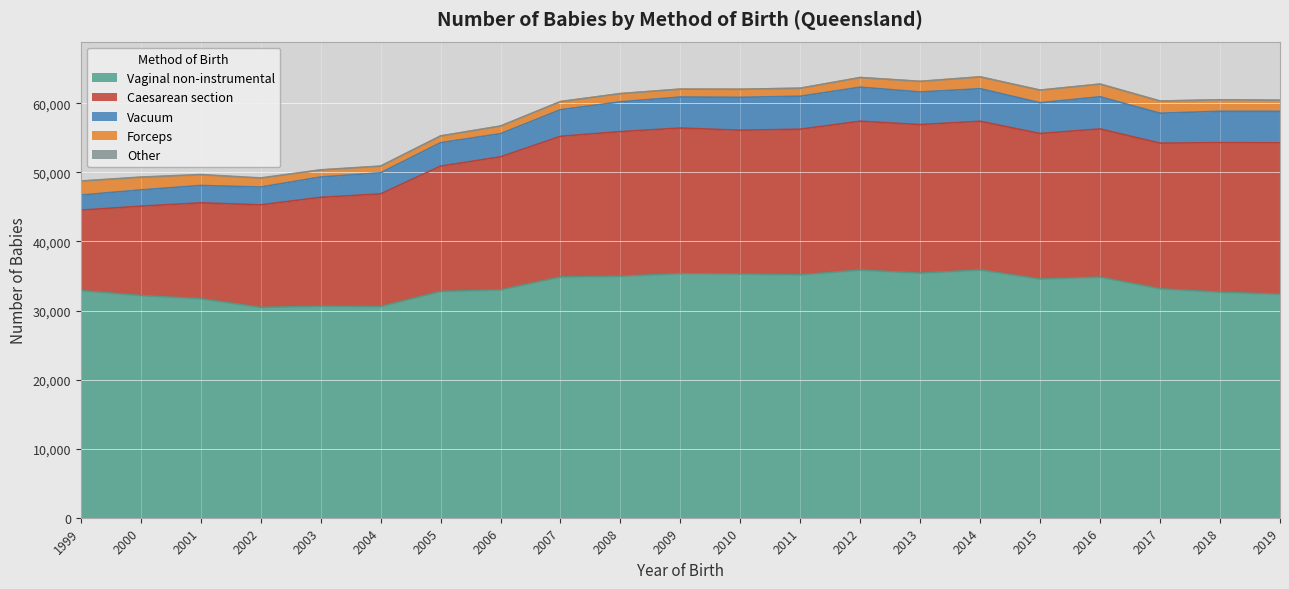

Is the value of Vacuum at 2009 greater than the value of Forceps at 2018?

Yes